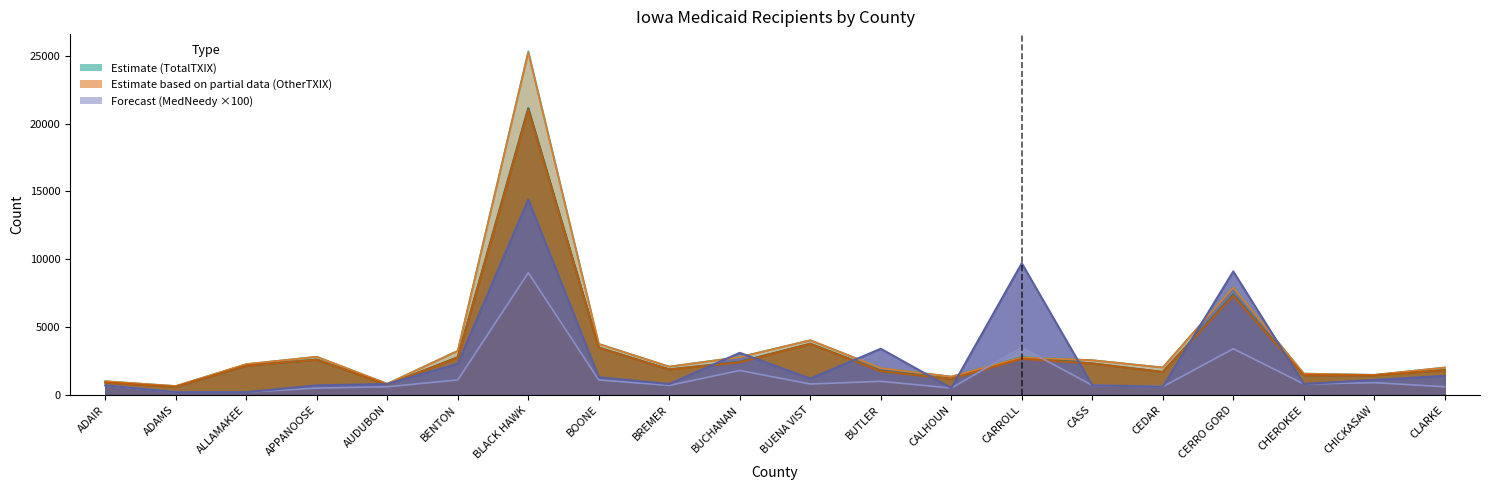

True or false: OtherTXIX_Elig and MedNeedy_Elig intersect in this chart.

True